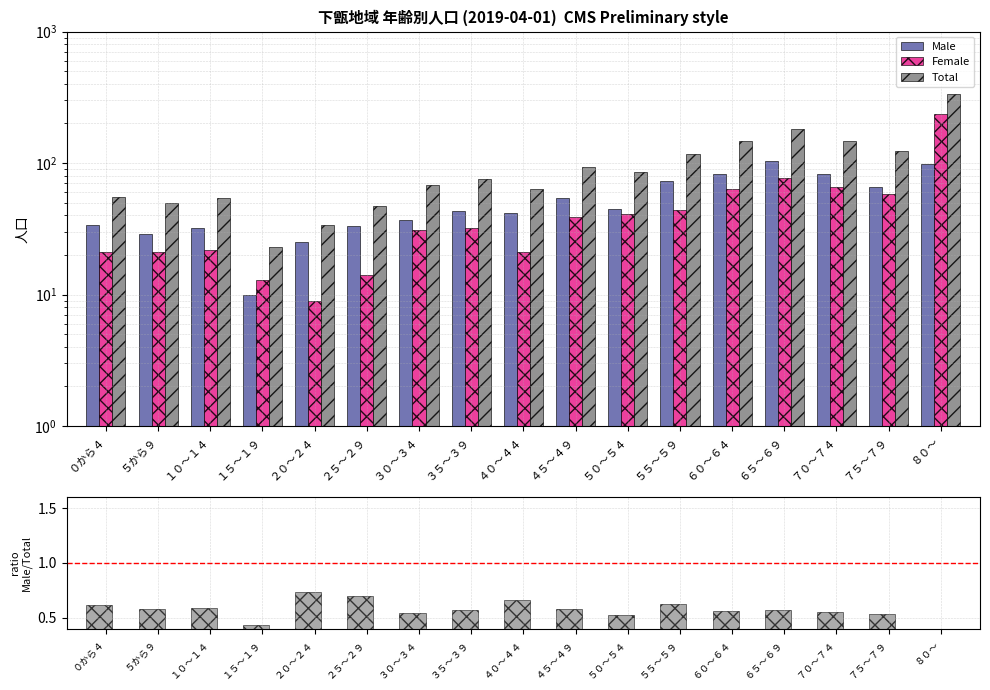

Is it true that Male equals 38.6 at ２０～２４?

False